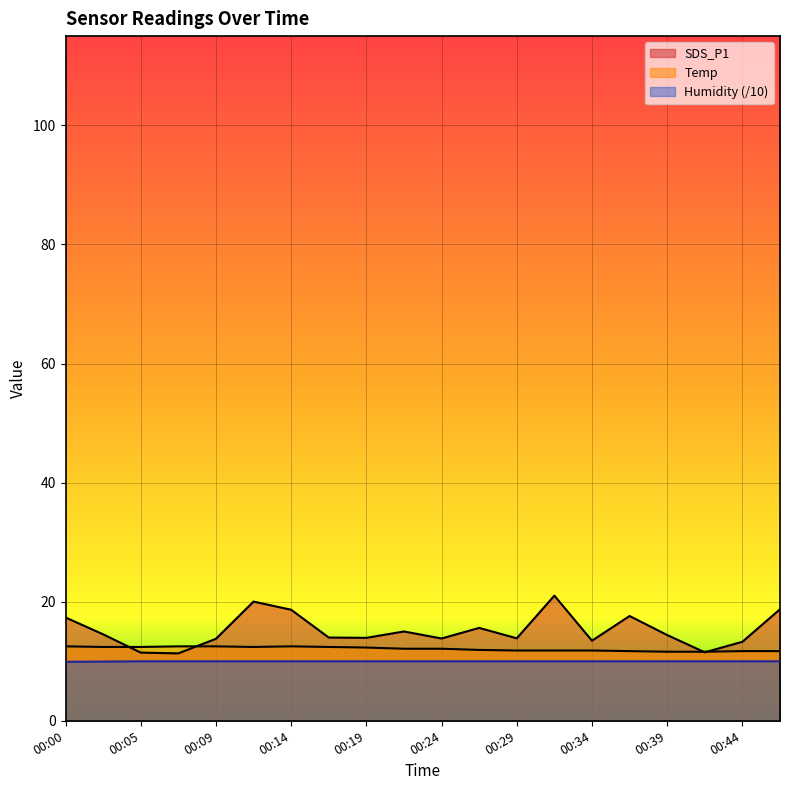

At how many categories does at least one series exceed 19?

2